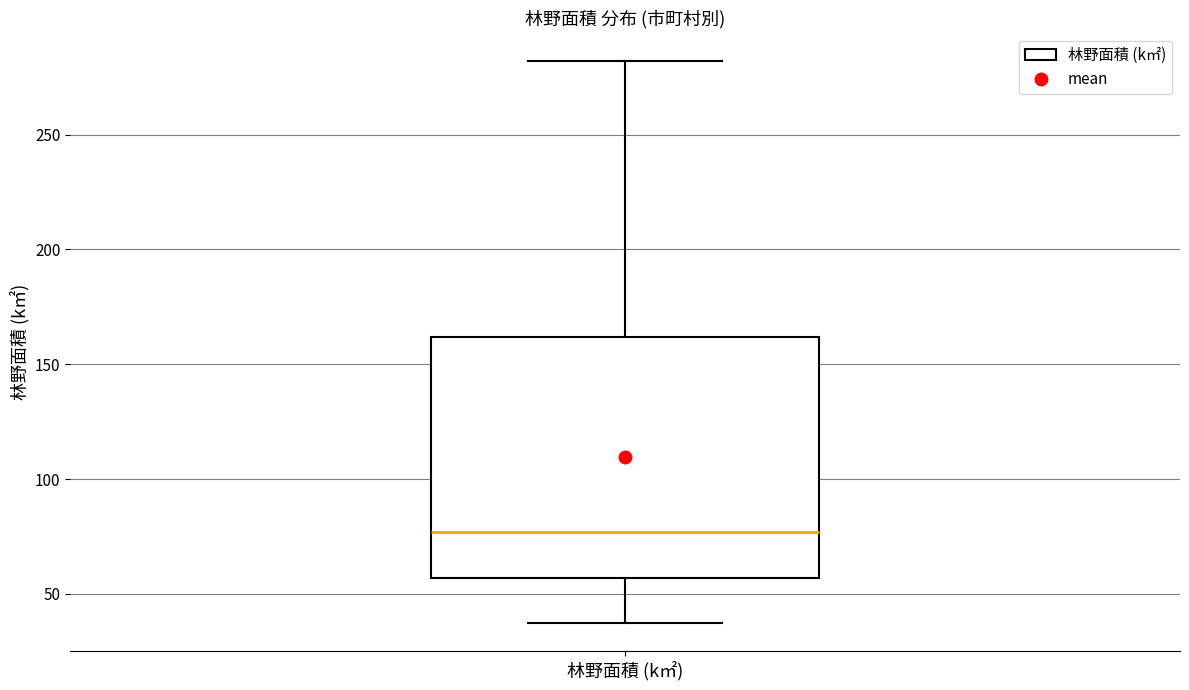

Transcribe this box plot: give where the median line is, the range the box spans, and where the two whiskers end, as read against the y-axis. The values are not printed on the chart, so give them approximately, as read against the axis.

median 75, box 55 to 160, whiskers 40 to 280